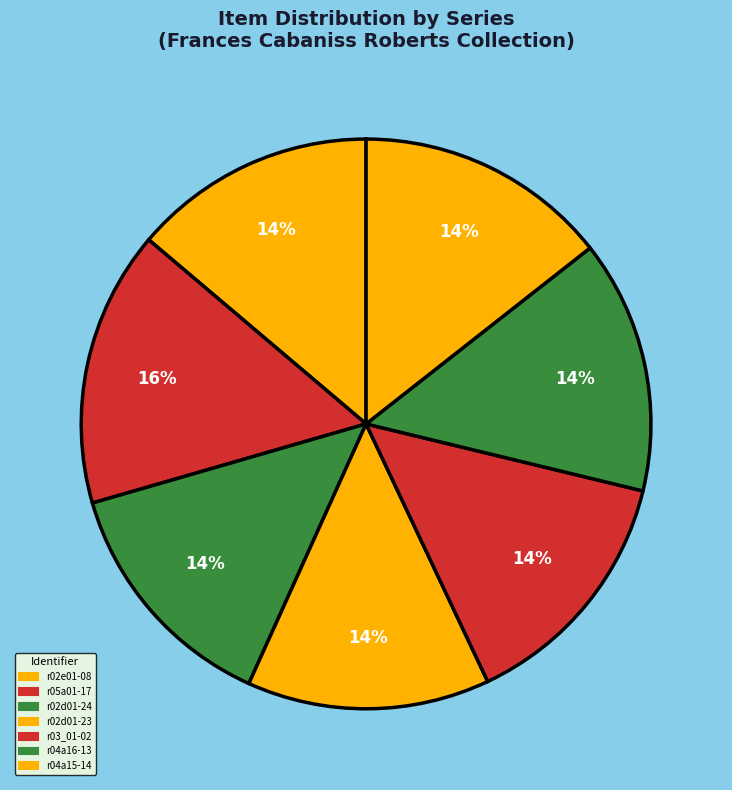

Approximately how many times larger is the value at r05a01-17 compared to r02e01-08?

1.1